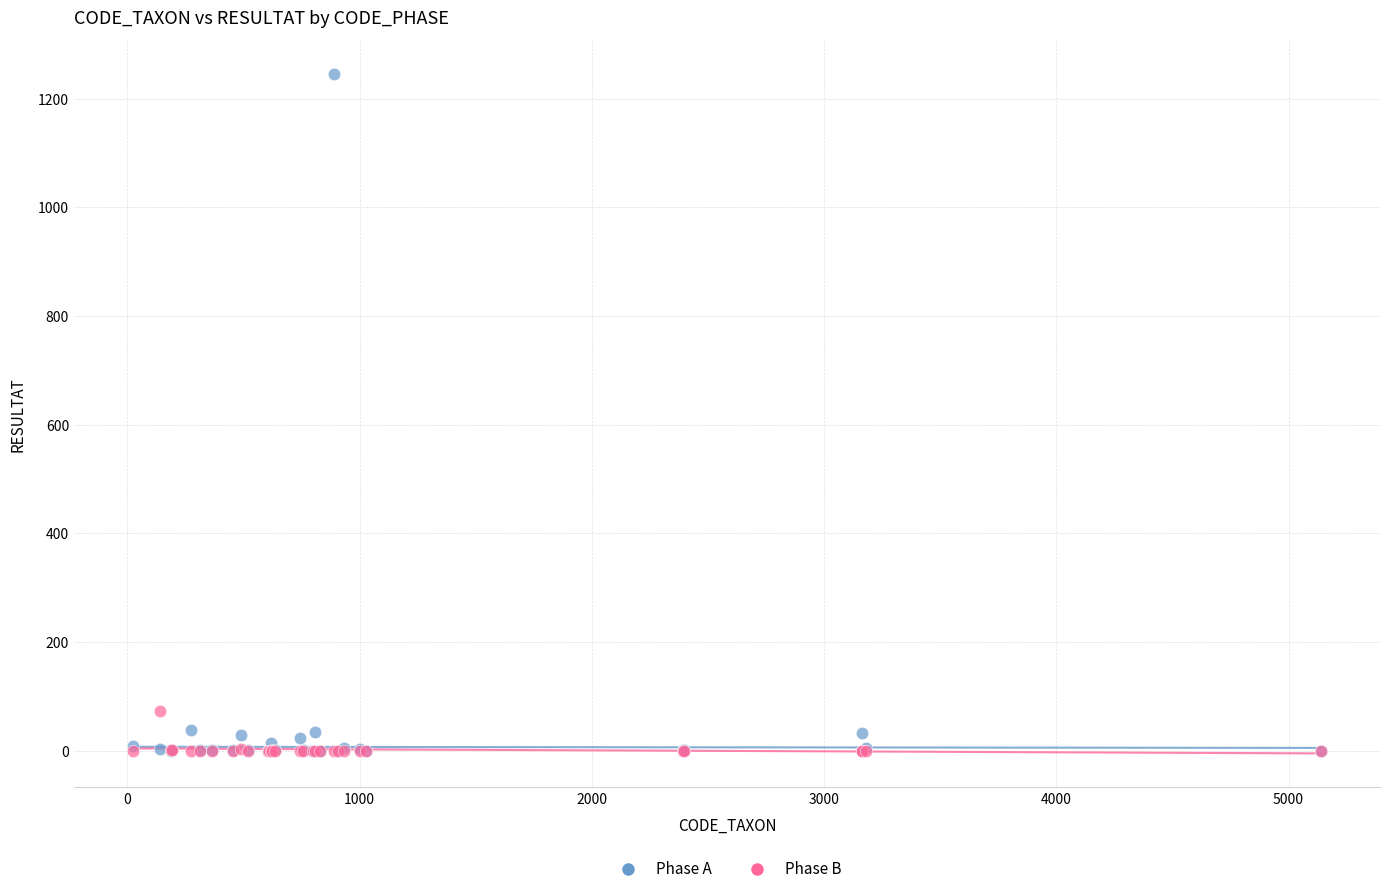

In the Phase A series, what Y value is closest to 622?

39